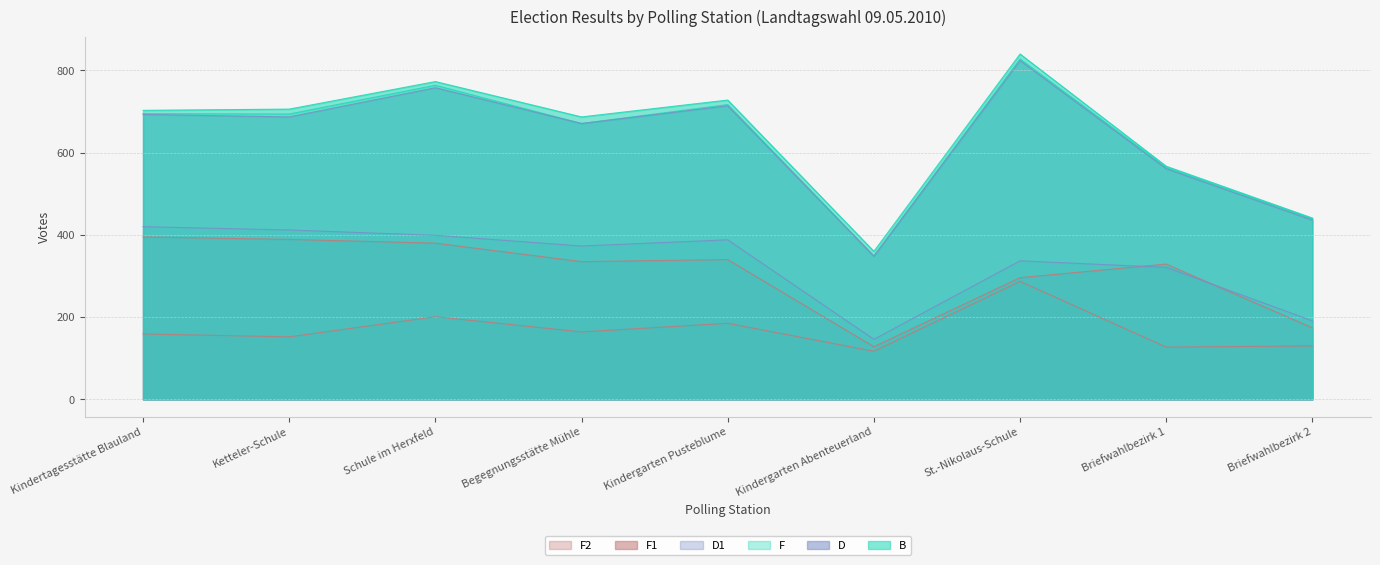

The D1 series shows 92 at St.-Nikolaus-Schule. True or false?

False